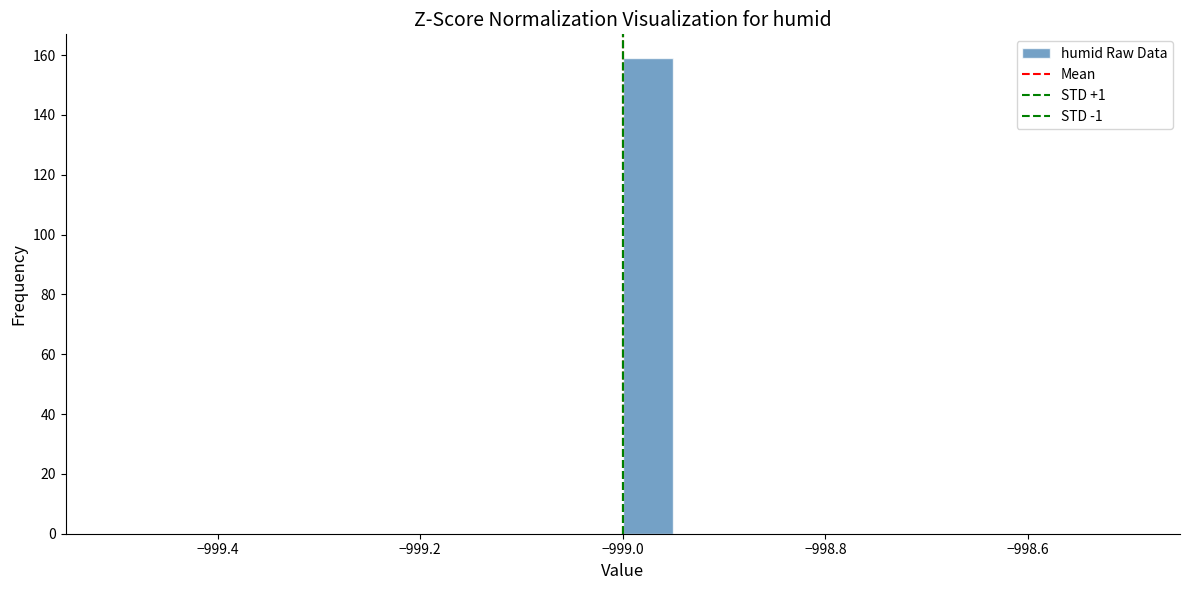

Read against the x-axis, roughly where is the centre of the tallest bar?

-998.98